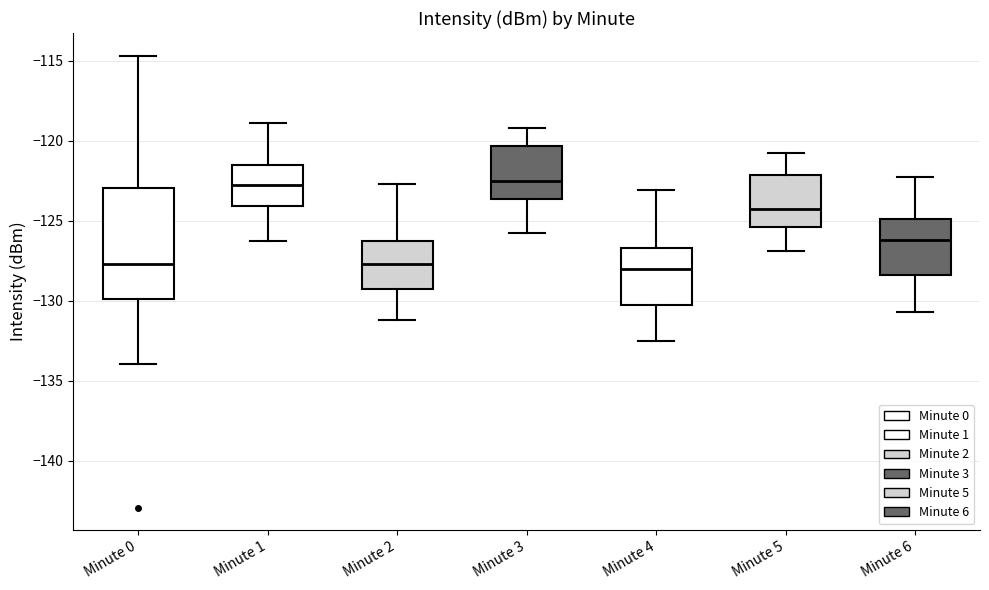

Comparing the boxes themselves (not the whiskers), which one is the tallest?

Minute 0